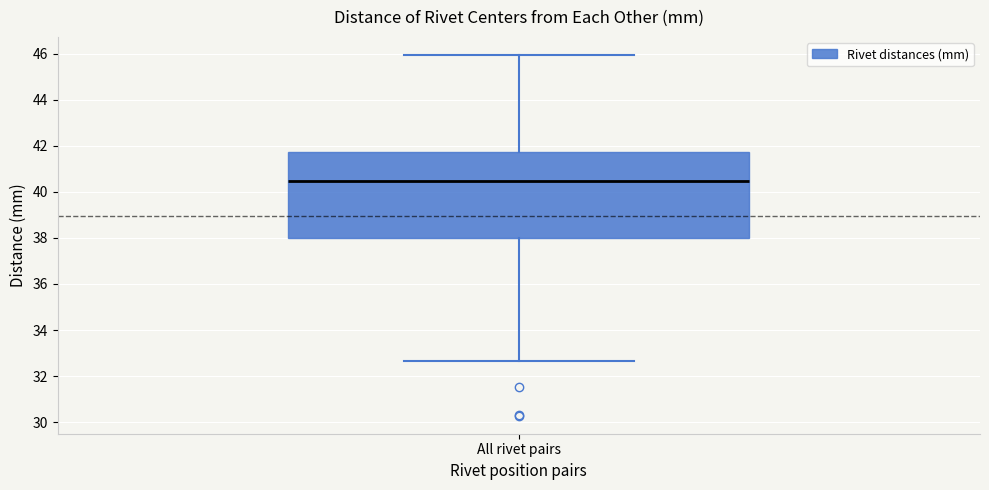

Where does the median line of the box for All rivet pairs sit on the y-axis? The values are not printed on the chart, so give them approximately, as read against the axis.

40.4